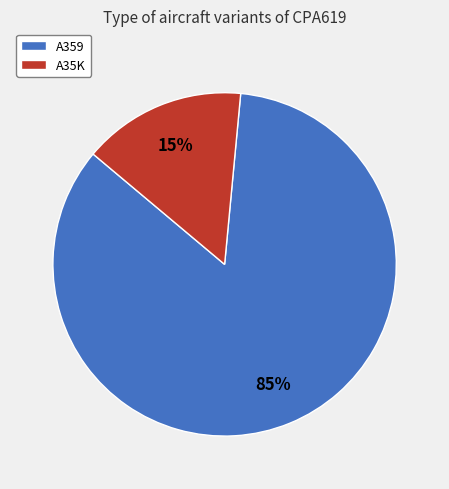

Which has a higher value, A359 or A35K?

A359